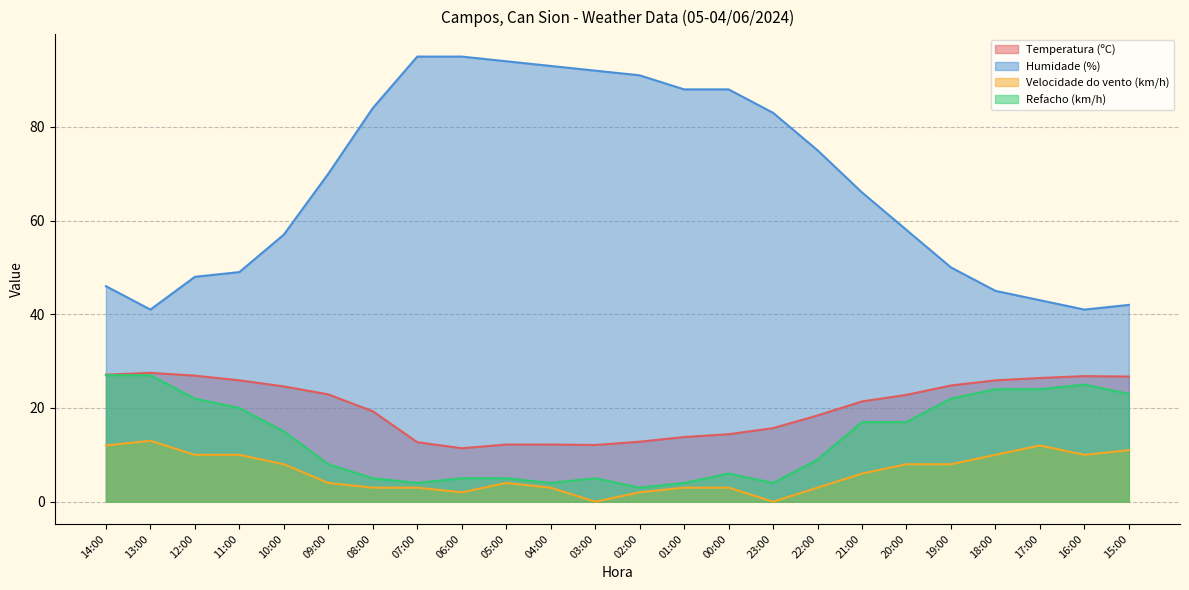

Does the chart have visible grid lines?

Yes